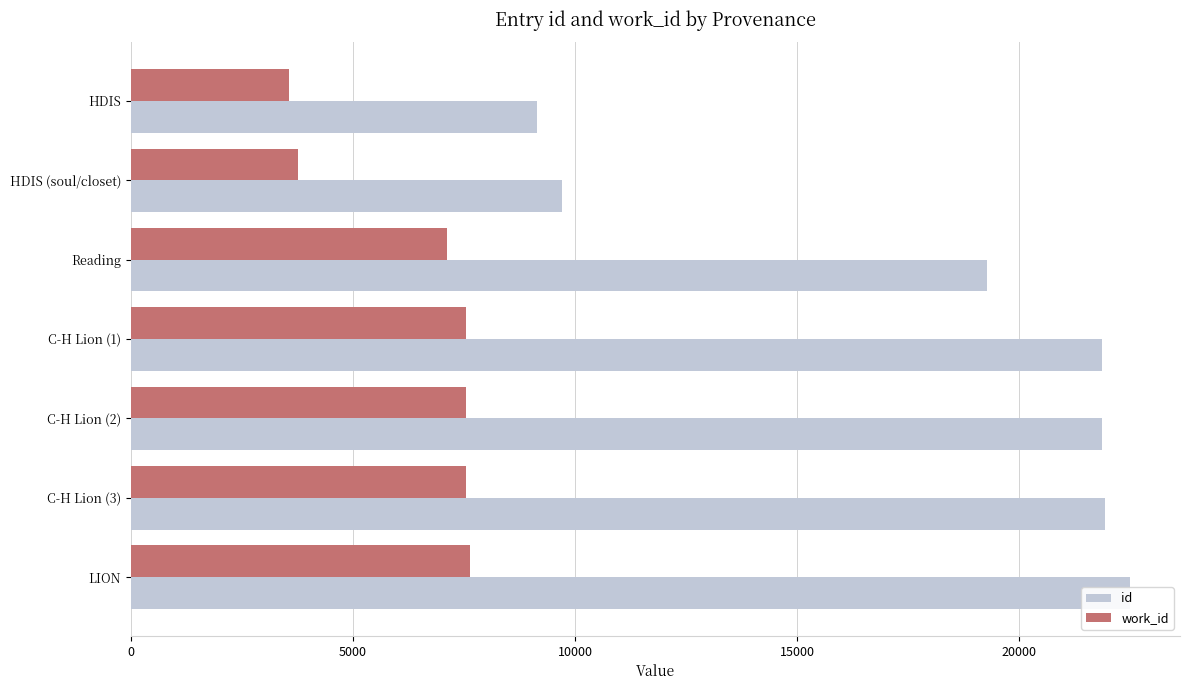

How many distinct data groups are displayed?

2